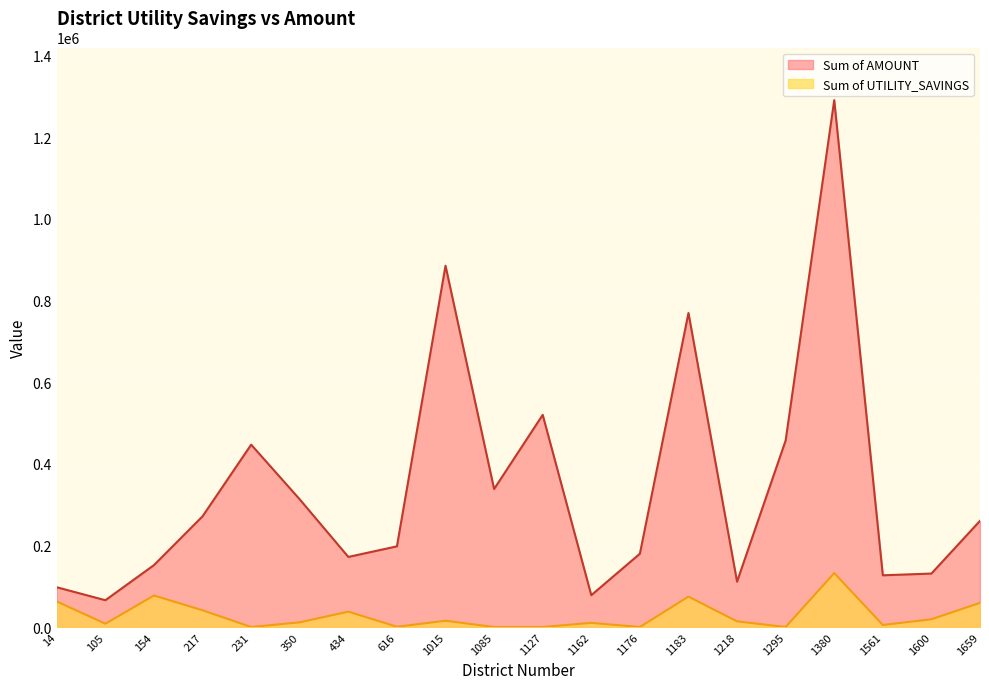

Which series has the largest range (max minus min)?

Sum of AMOUNT